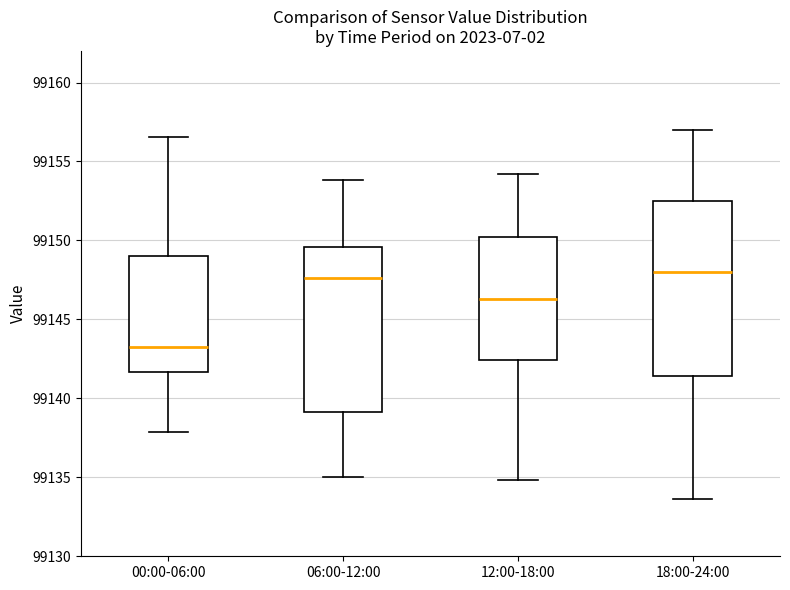

Reading left to right, transcribe this box plot: for each box, give where its median line is, the range the box spans, and where its two whiskers end, as read against the y-axis. The values are not printed on the chart, so give them approximately, as read against the axis.

00:00-06:00: median 99143.0, box 99141.5 to 99149.0, whiskers 99138.0 to 99156.5
06:00-12:00: median 99147.5, box 99139.0 to 99149.5, whiskers 99135.0 to 99154.0
12:00-18:00: median 99146.5, box 99142.5 to 99150.0, whiskers 99135.0 to 99154.0
18:00-24:00: median 99148.0, box 99141.5 to 99152.5, whiskers 99133.5 to 99157.0